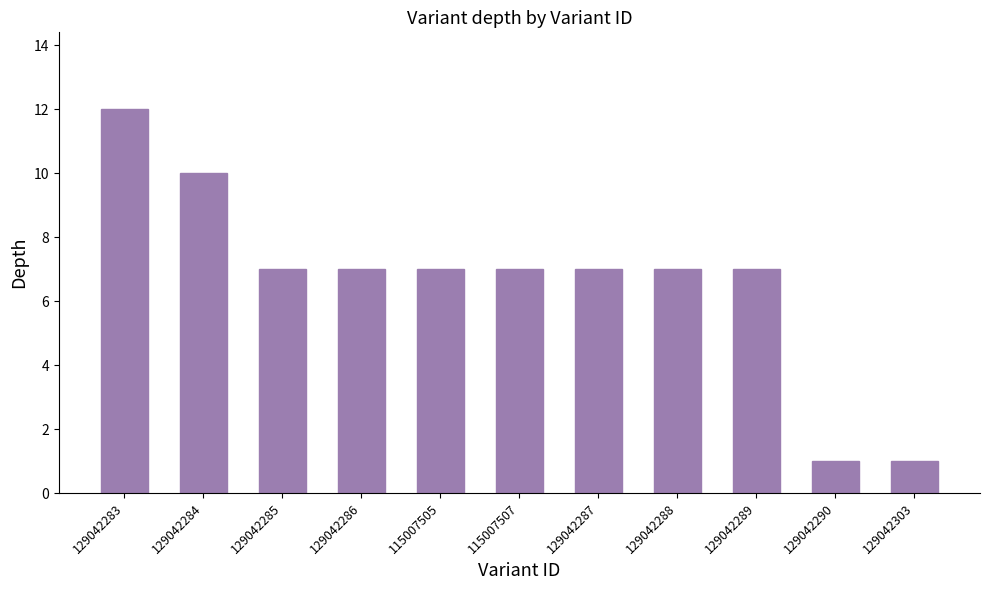

What is the sum of all values?

73